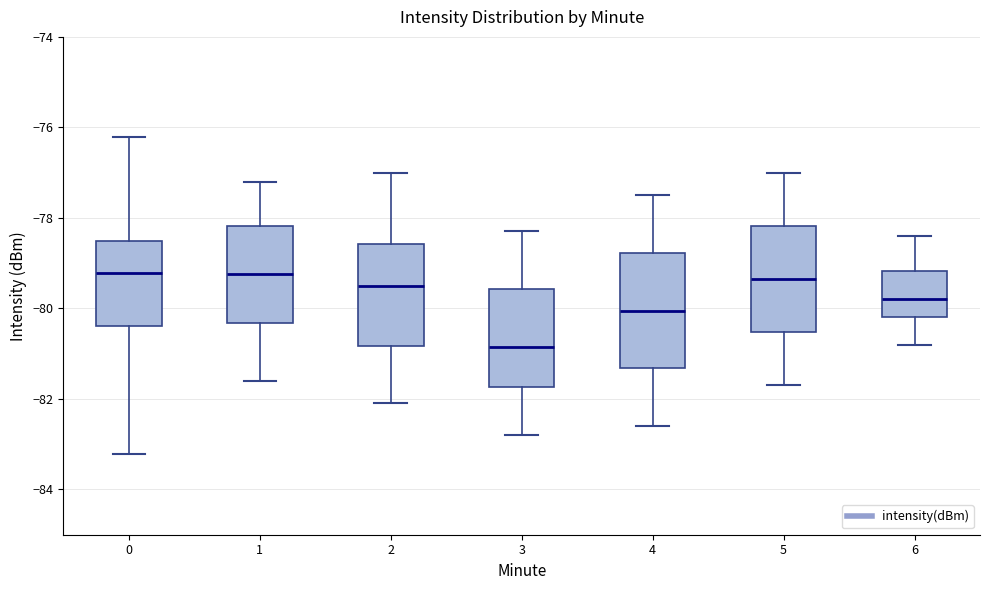

Where does the upper whisker of the box at x = 0 end on the y-axis? The values are not printed on the chart, so give them approximately, as read against the axis.

-76.2